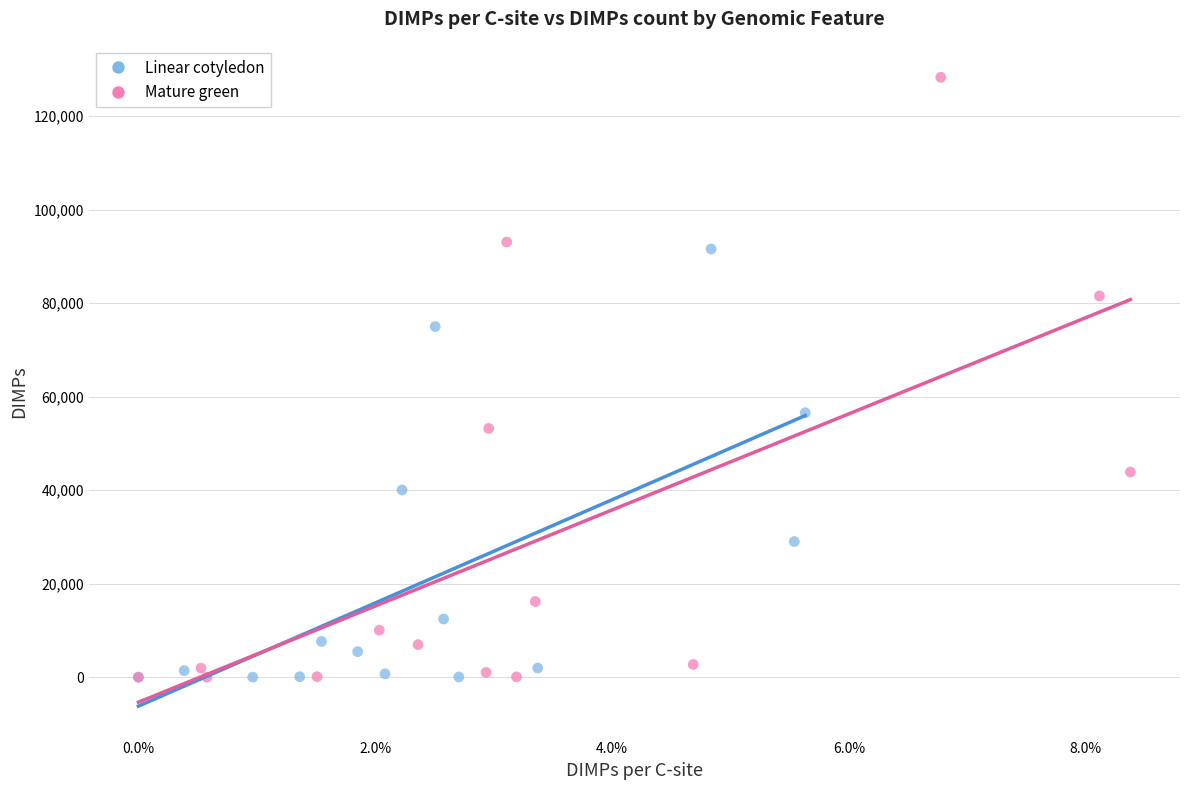

Which series contains the highest Y value?

Mature green